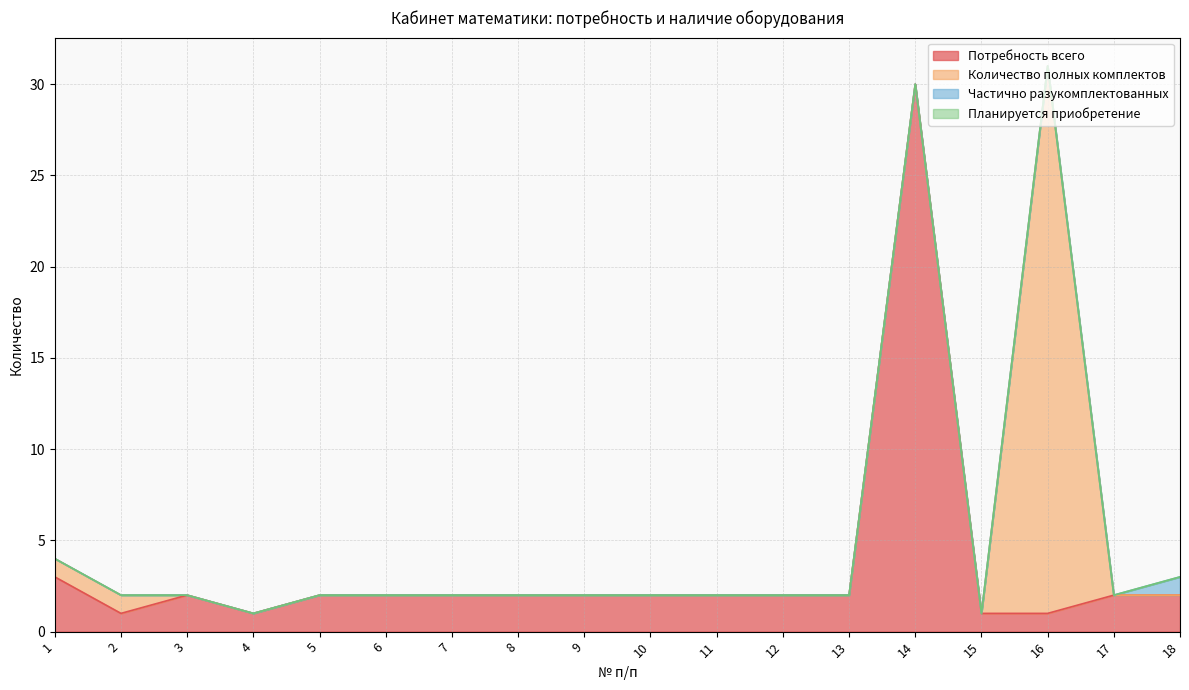

Which series changed the most between 7 and 18?

Частично разукомплектованных